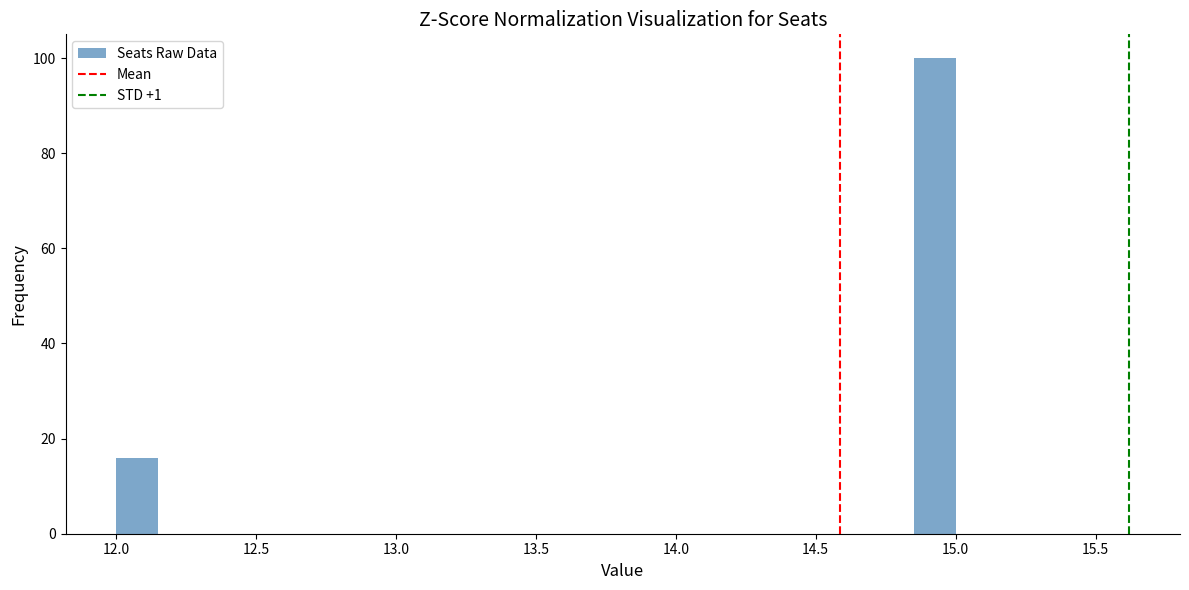

Around what value on the x-axis is the tallest bar? Give the approximate position of its centre, as read against the axis.

14.95